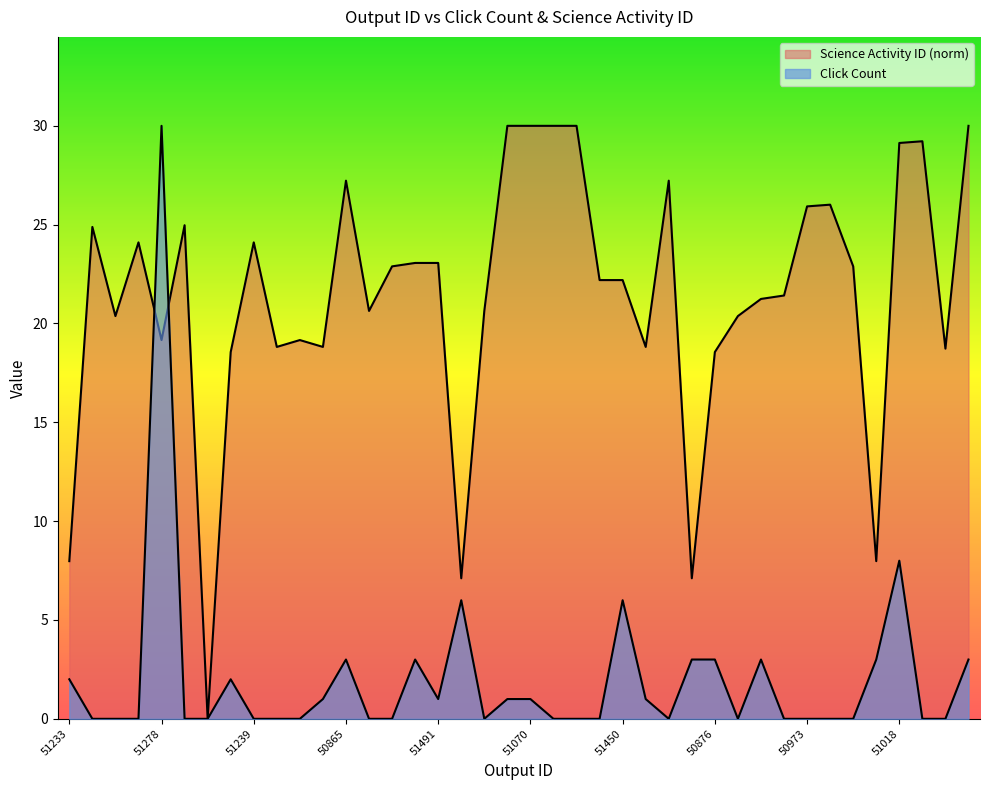

What is the difference between the Click Count values at 51407 and 50876?

3.0